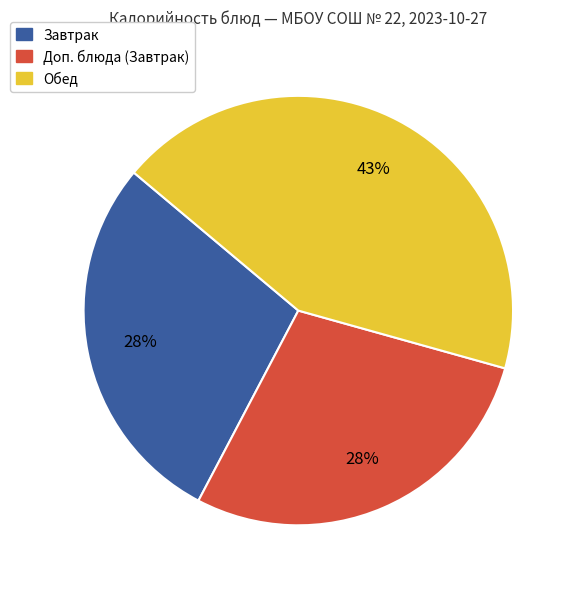

To the nearest percent, what is the difference between the largest and smallest slice percentages?

15%